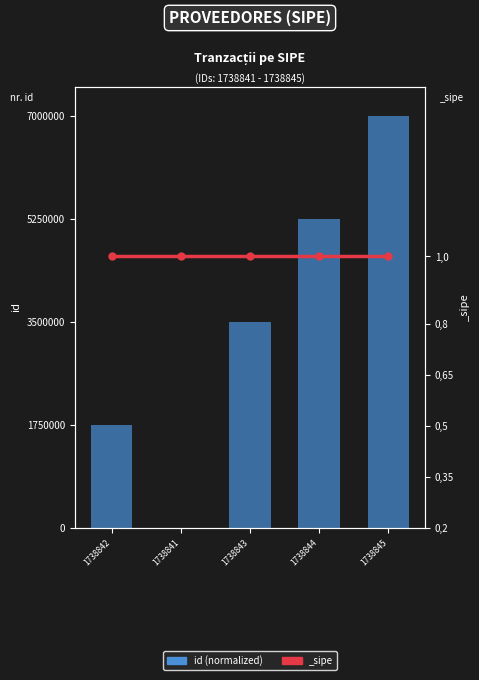

List the labels in order of value, largest first.

1738845, 1738844, 1738843, 1738842, 1738841